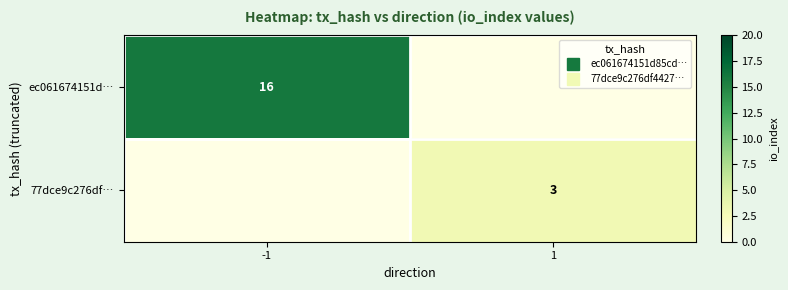

At 1, list the series in order from largest to smallest.

77dce9c276df…, ec061674151d…